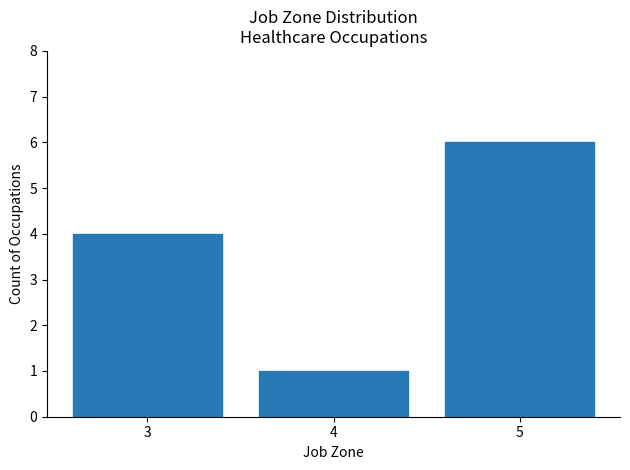

How many data points does each series have?

3